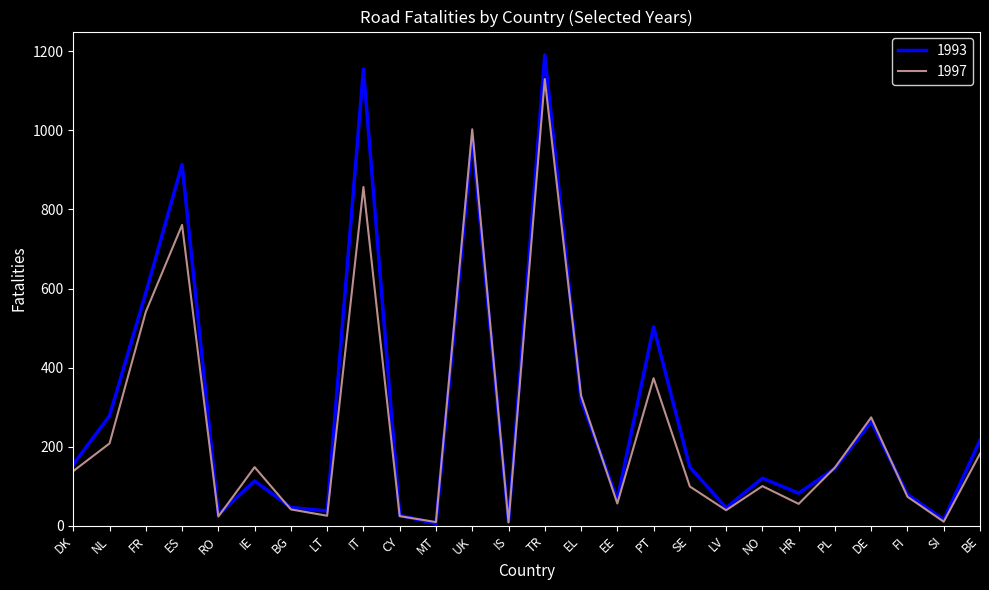

Where is the first local minimum for 1997?

RO